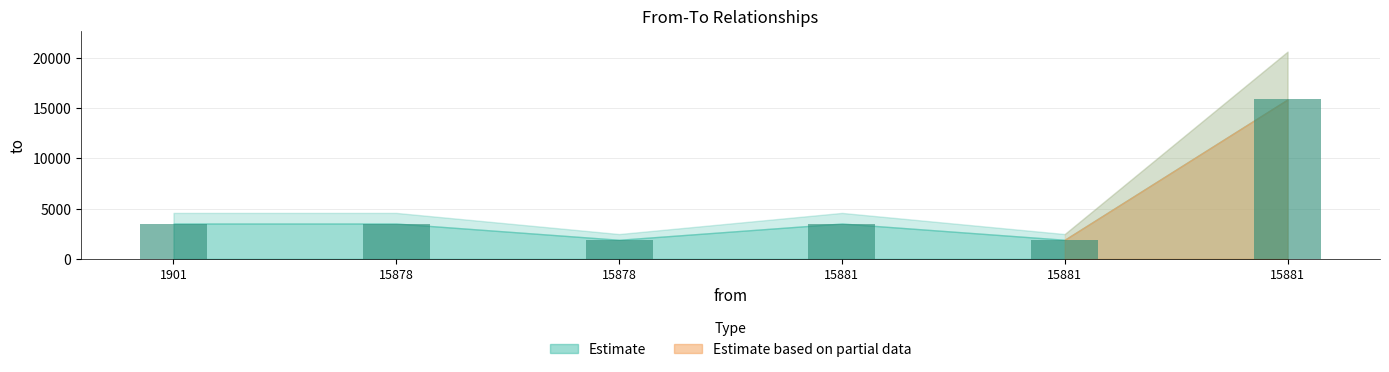

What is the smallest value displayed?

1901